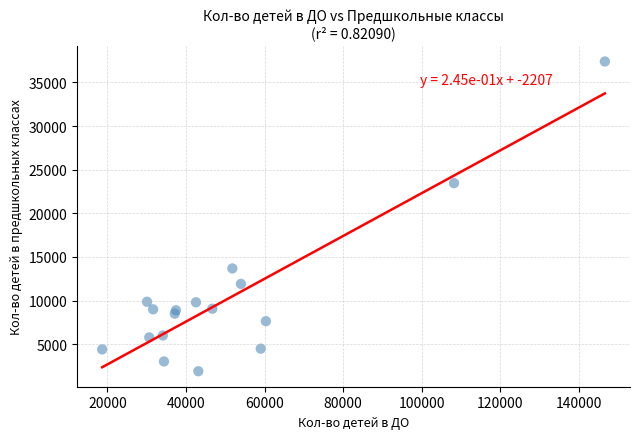

What Y value in the scatter plot is closest to 19648?

23452